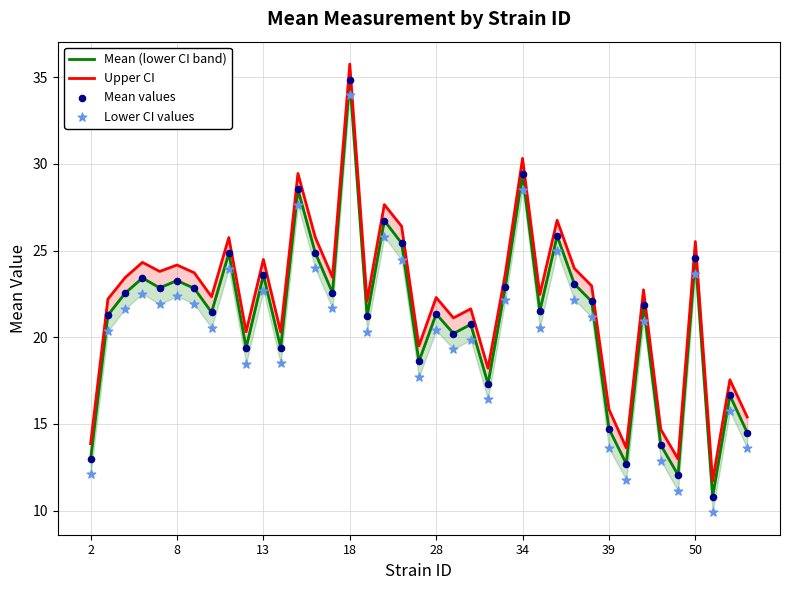

Which series has the widest spread of Y values?

Mean (lower CI band)